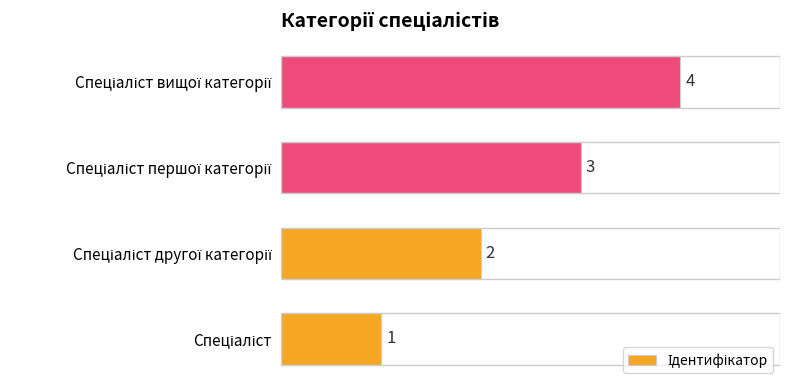

Does the chart contain any negative values?

No